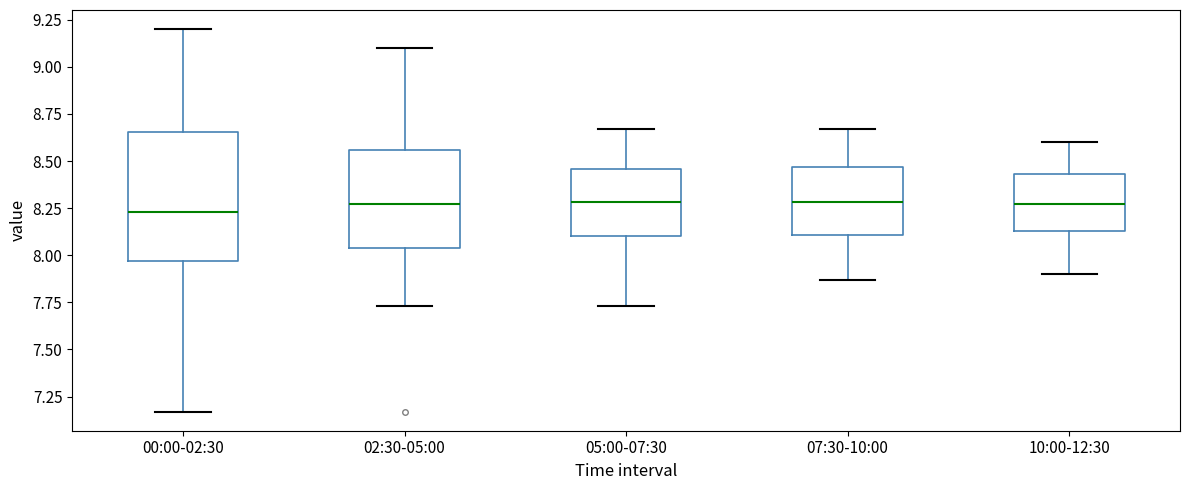

Which box is the tallest, from its lower edge to its upper edge?

00:00-02:30